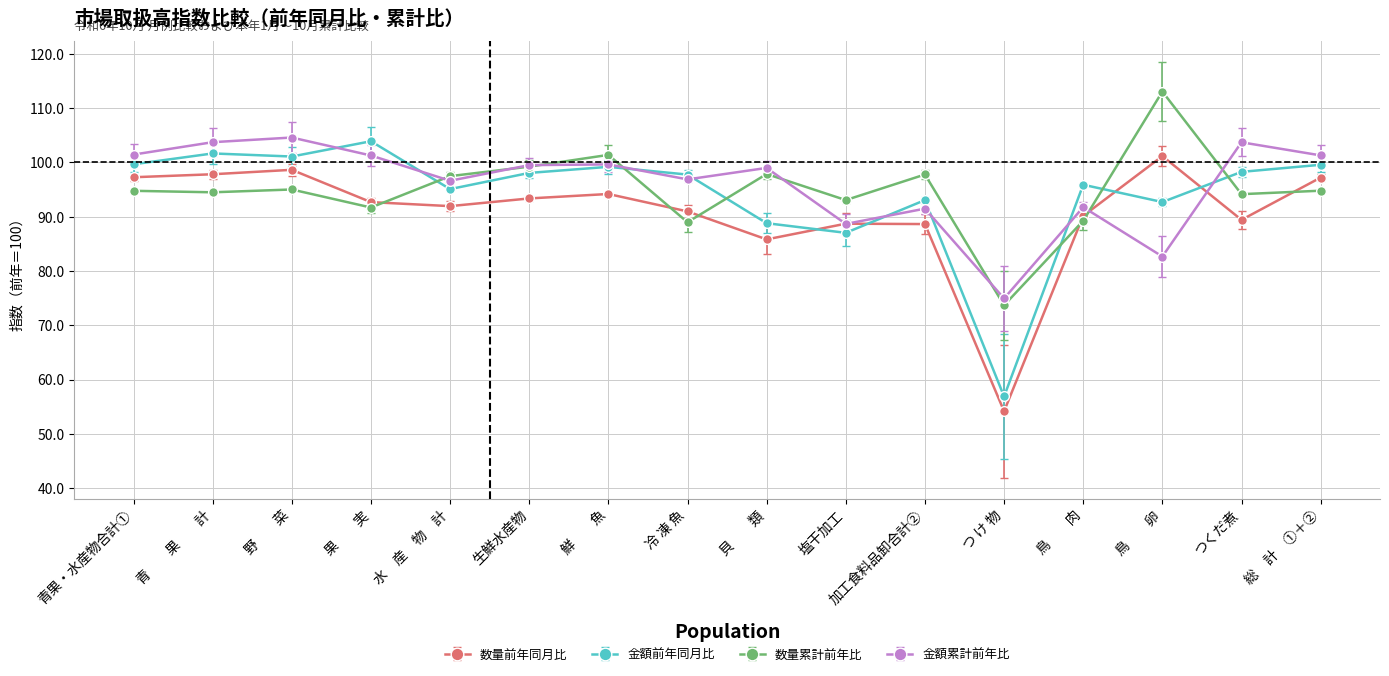

True or false: 金額前年同月比 has a value of 131.2 at 貝　　類.

False